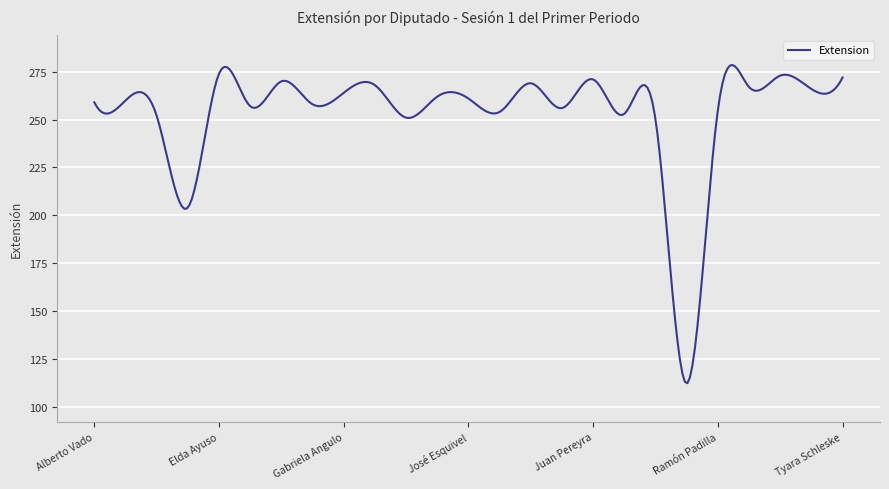

What is the maximum value shown in the chart?

278.5